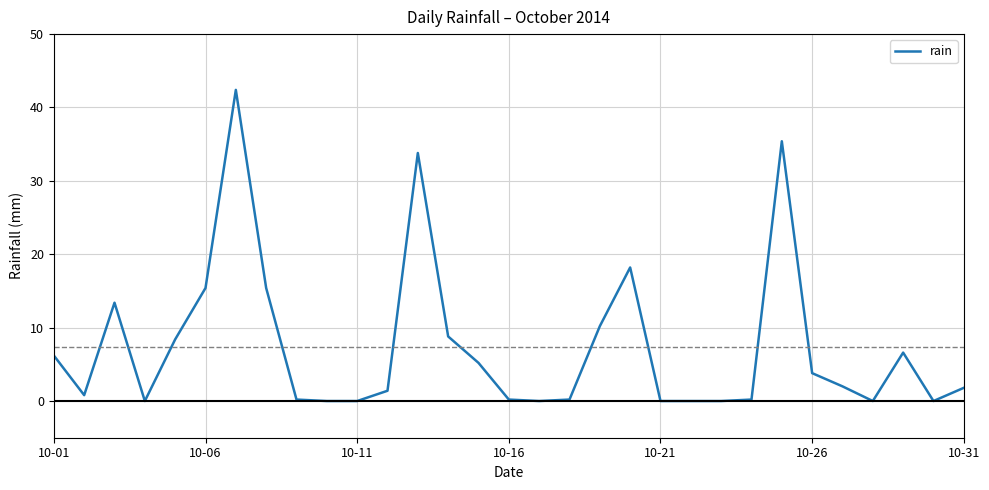

What is the difference between the maximum and minimum values?

42.4